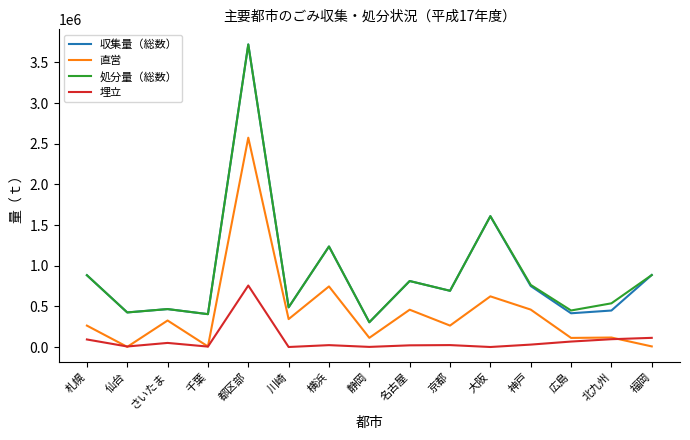

True or false: 直営 has a value of 745115.0 at 横浜.

True